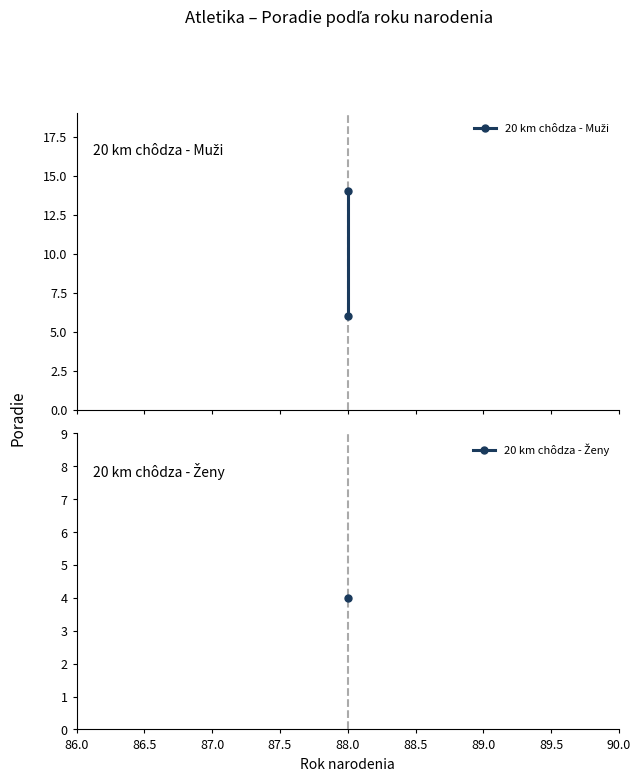

What is the average value?

10